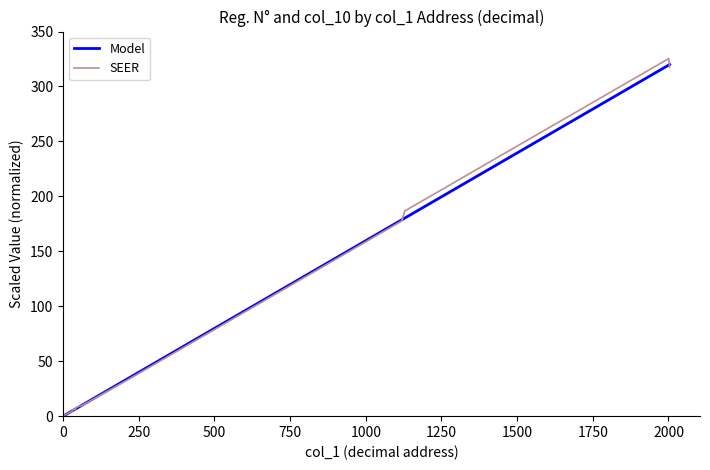

What is the maximum value for Model?

320.0